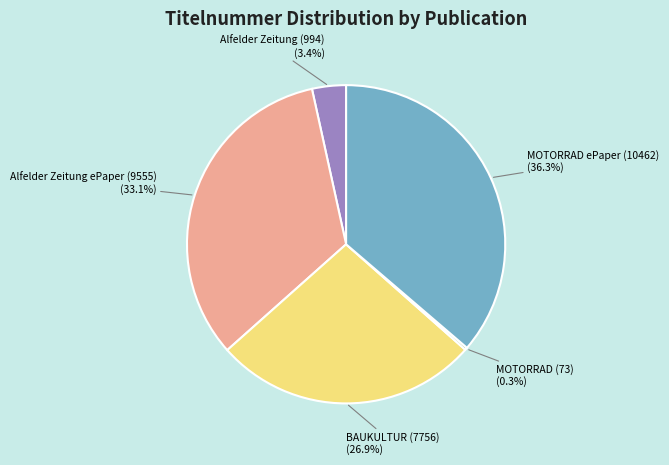

Between Alfelder Zeitung ePaper (9555) and Alfelder Zeitung (994), which is larger?

Alfelder Zeitung ePaper (9555)